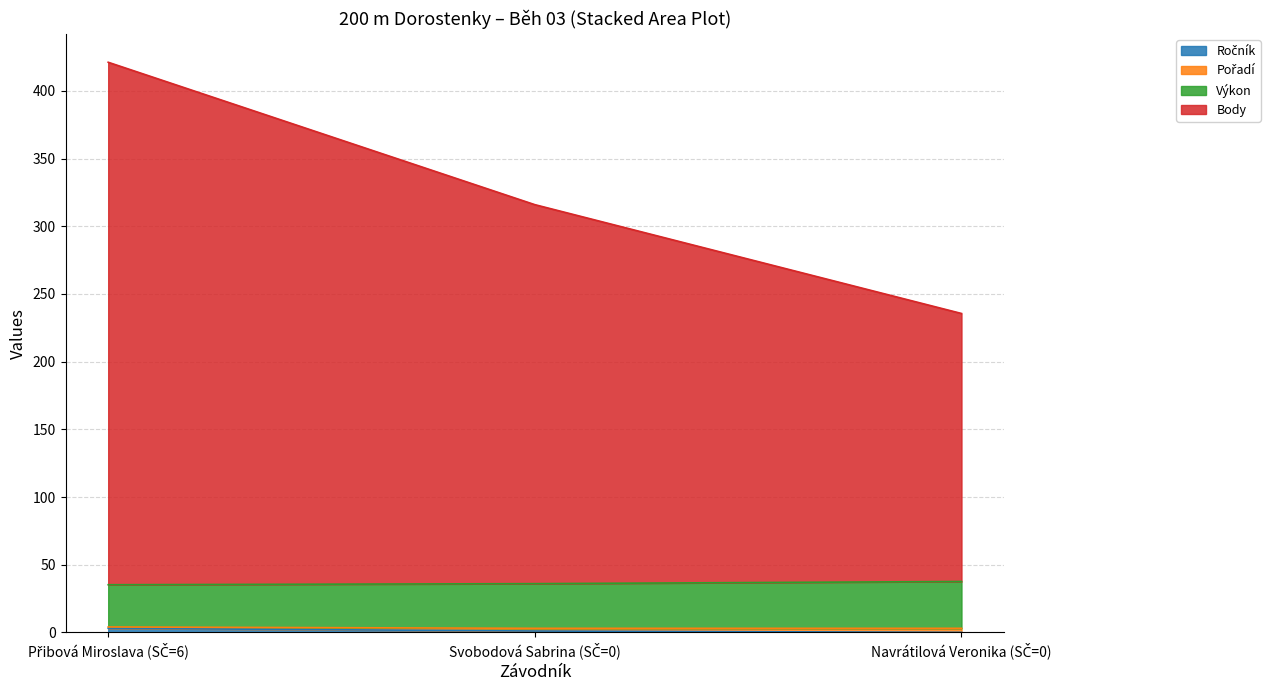

Is the value of Pořadí at Přibová Miroslava (SČ=6) greater than the value of Ročník at Přibová Miroslava (SČ=6)?

Yes